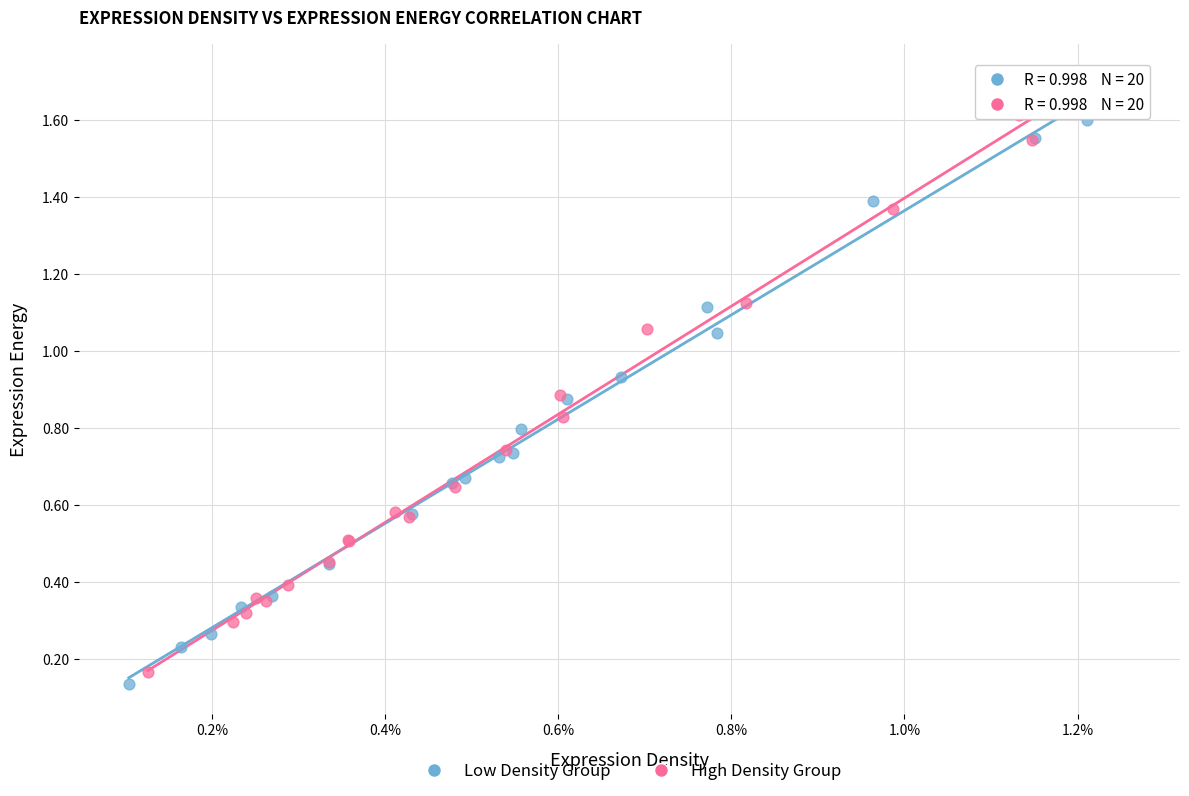

Which series reaches the maximum Y coordinate?

Low Density Group